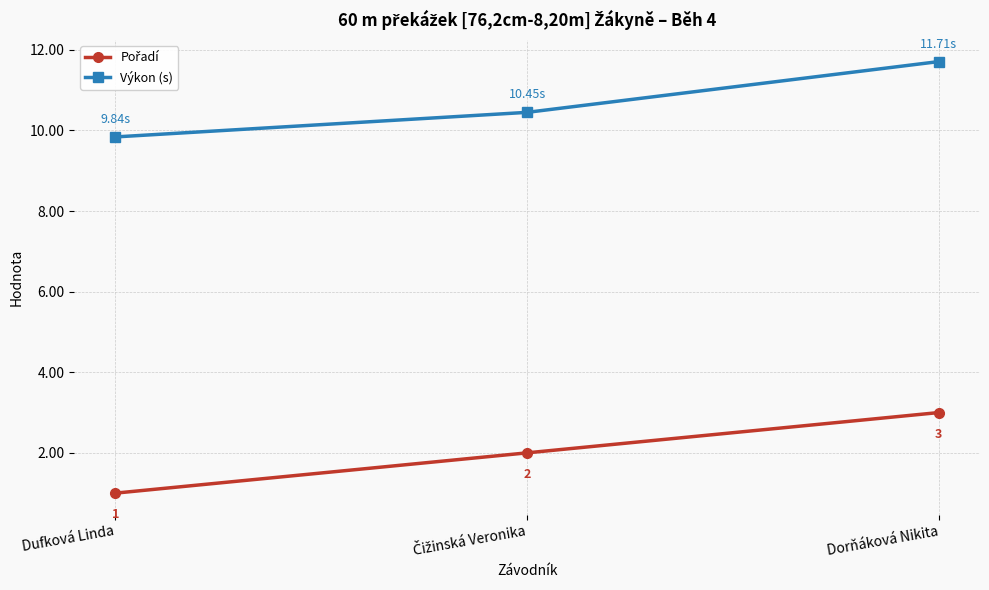

What is the label of the 1st point from the left?

Dufková Linda